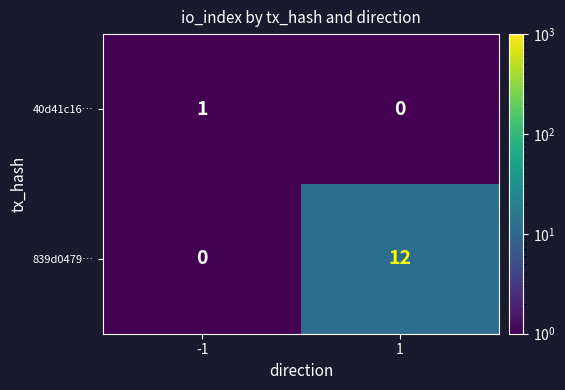

At -1, list the series in order from smallest to largest.

839d0479…, 40d41c16…